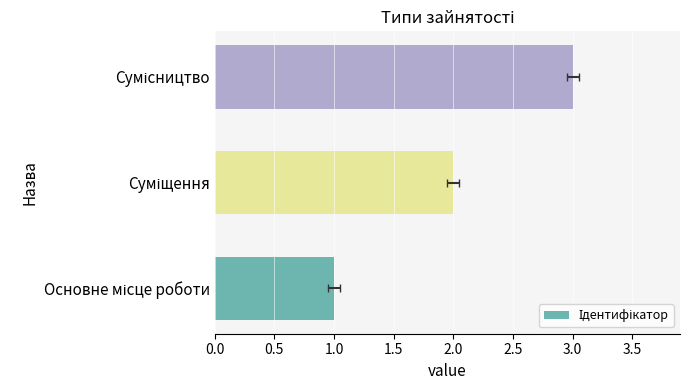

Between Суміщення and Основне місце роботи, which is larger?

Суміщення